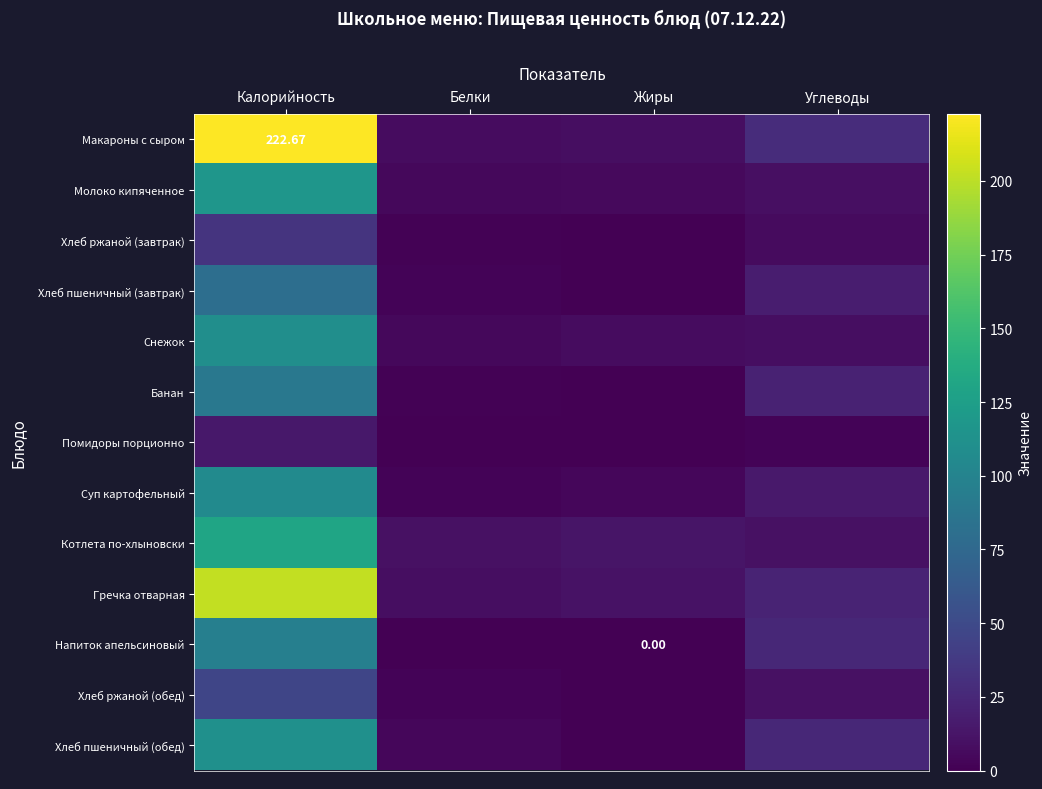

Rank the series at Белки from highest to lowest value.

Котлета по-хлыновски, Гречка отварная, Макароны с сыром, Молоко кипяченное, Снежок, Хлеб пшеничный (обед), Хлеб пшеничный (завтрак), Суп картофельный, Хлеб ржаной (обед), Банан, Хлеб ржаной (завтрак), Помидоры порционно, Напиток апельсиновый